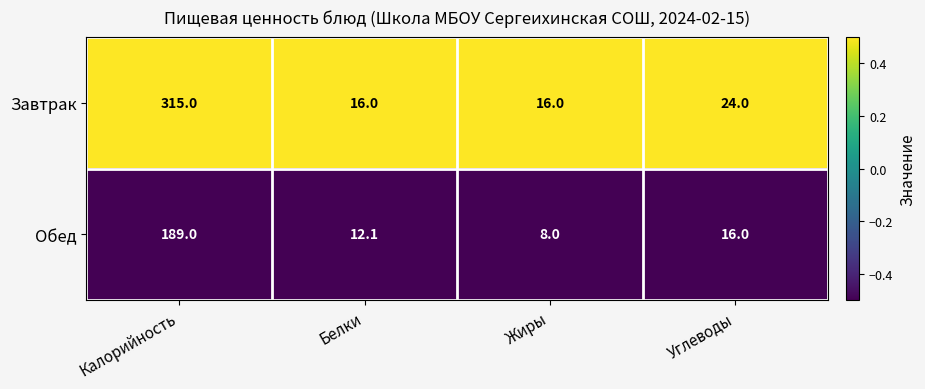

Which category has the lowest value across all series?

Жиры